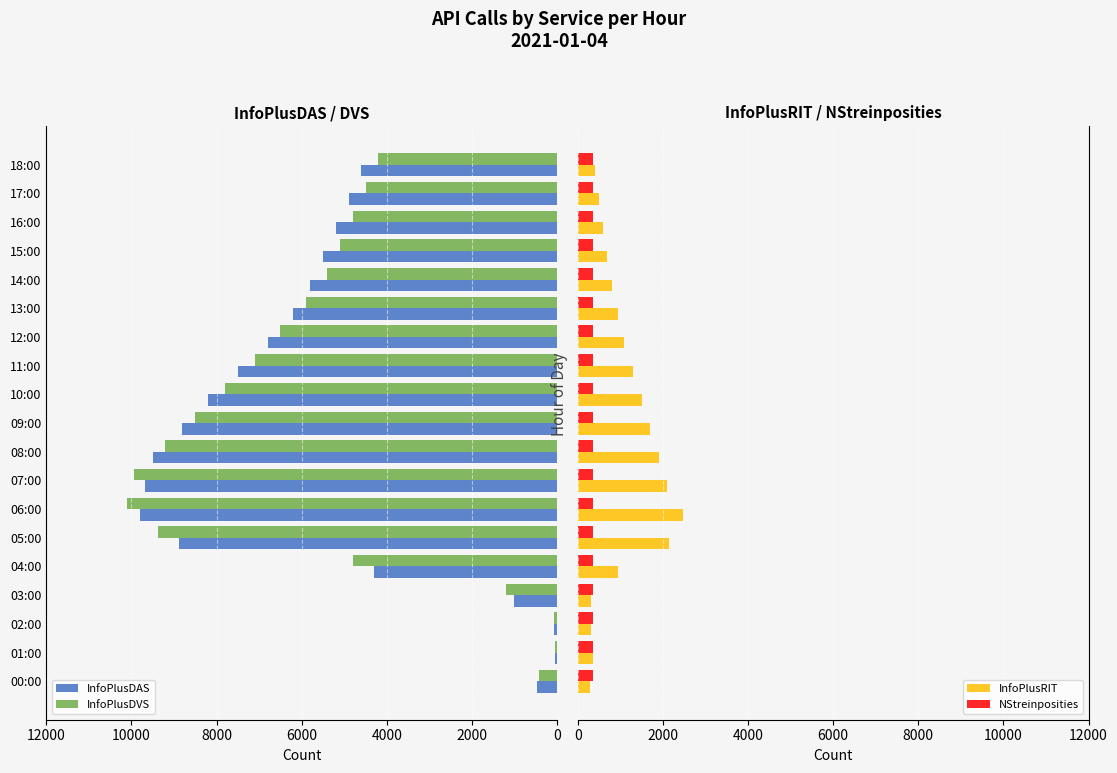

Rank the series by their maximum value, from highest to lowest.

InfoPlusDVS, InfoPlusDAS, InfoPlusRIT, NStreinposities